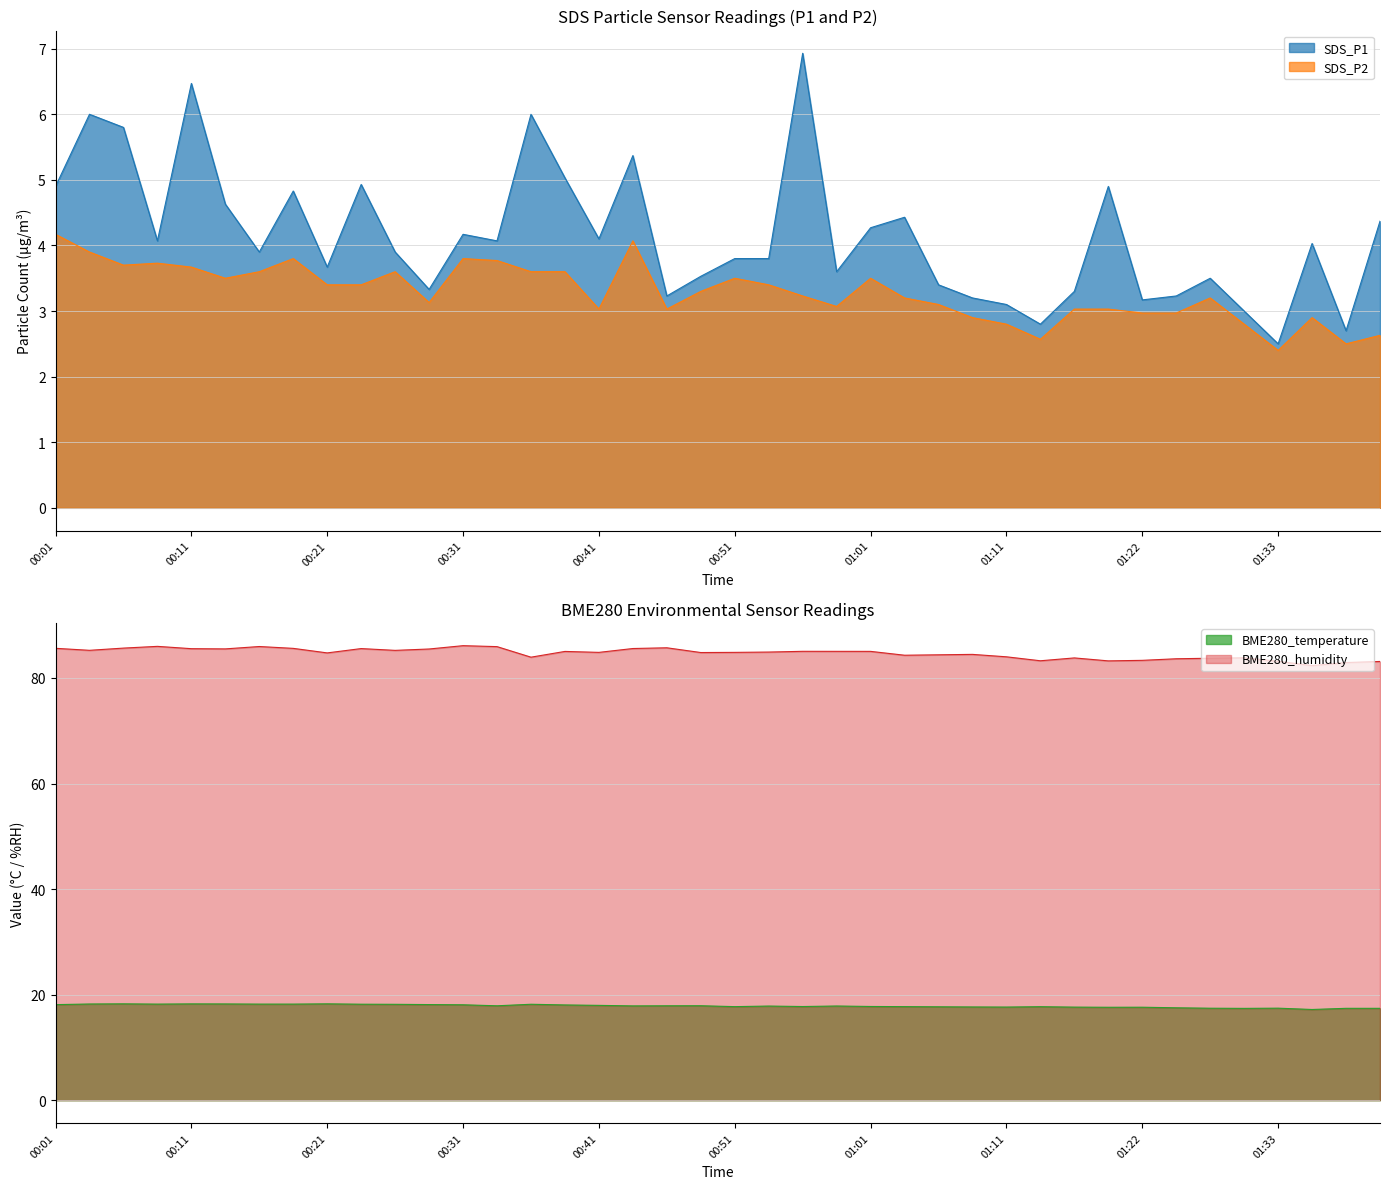

True or false: SDS_P2 has a value of 3.7 at 00:09.

True